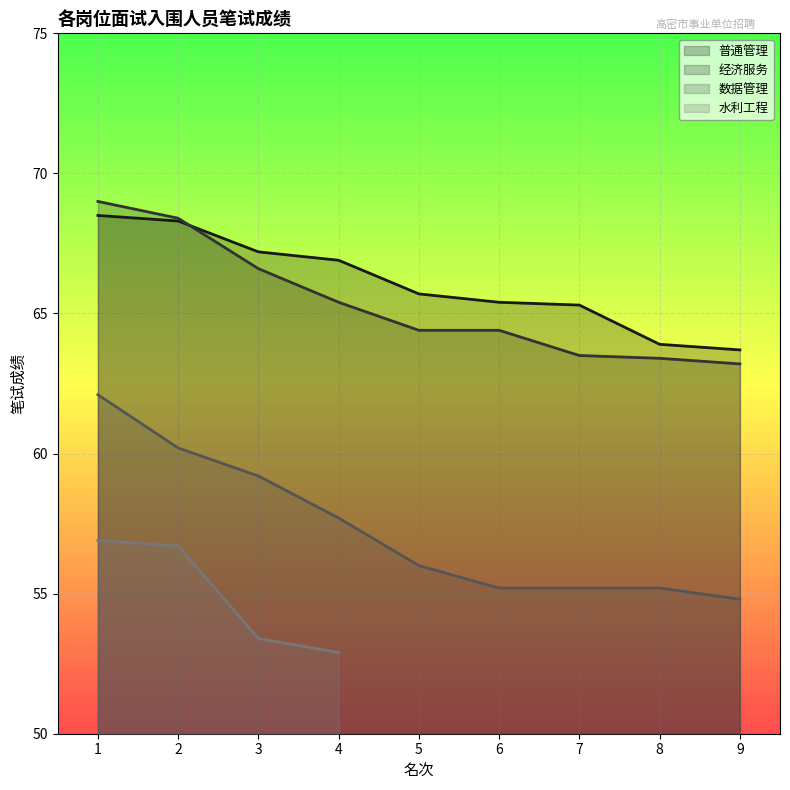

Does the chart display data point markers on the line(s)?

No